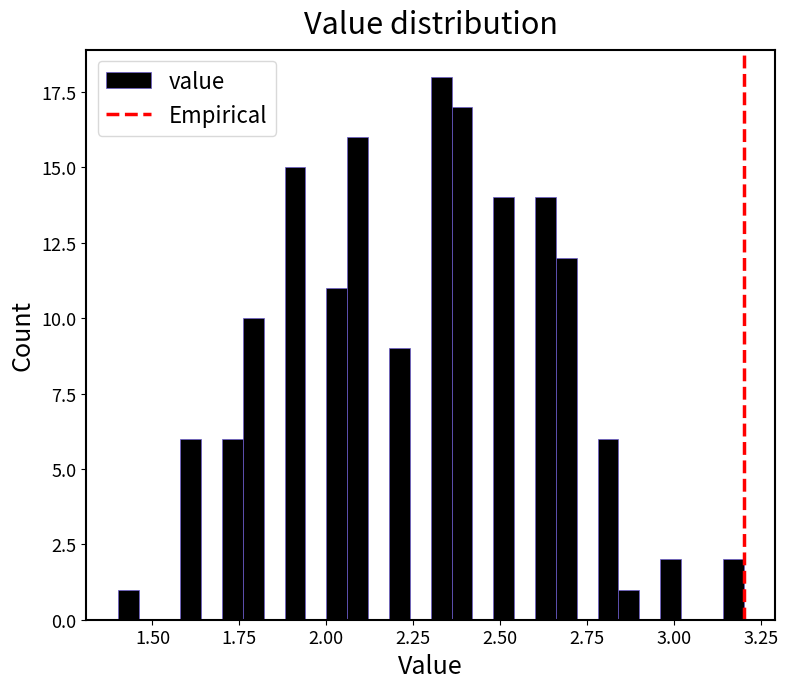

Read against the x-axis, roughly where is the centre of the tallest bar?

2.35